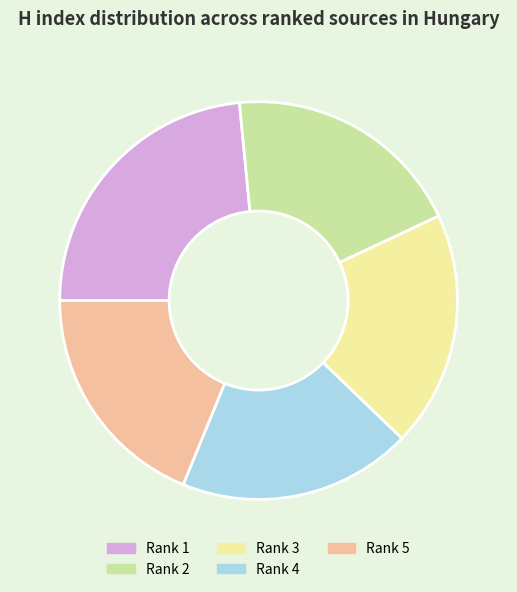

Do Rank 5 and Rank 3 together represent more than half of the pie?

No